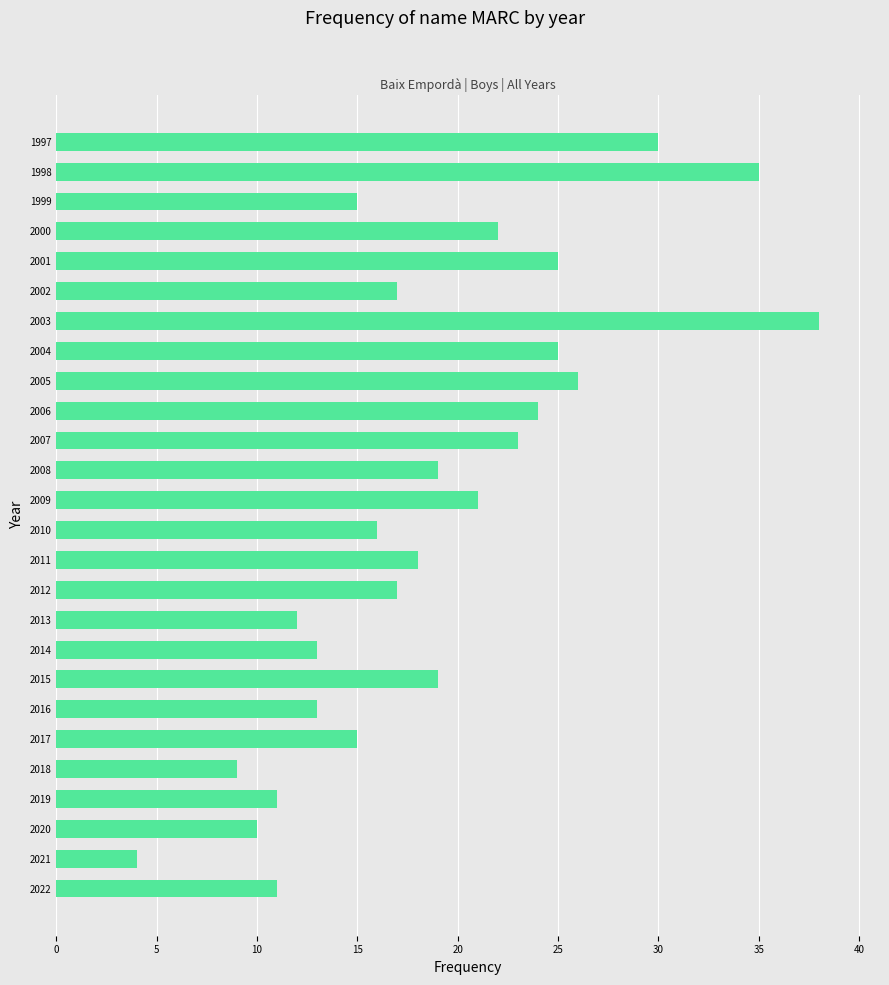

What is the minimum value shown in the chart?

4